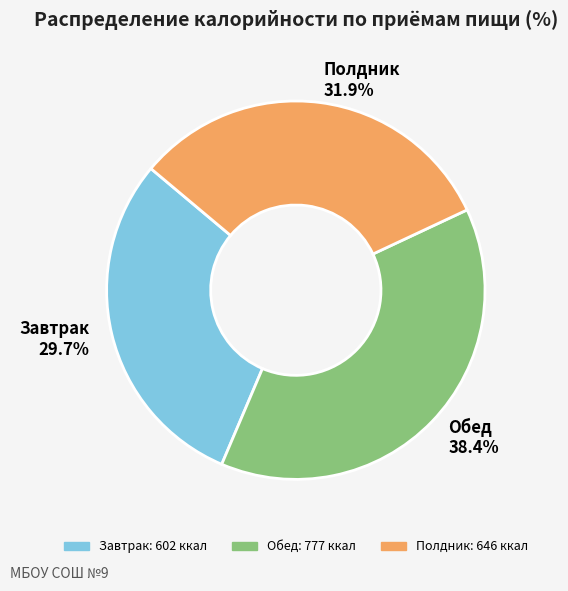

Does any single category account for the majority?

No